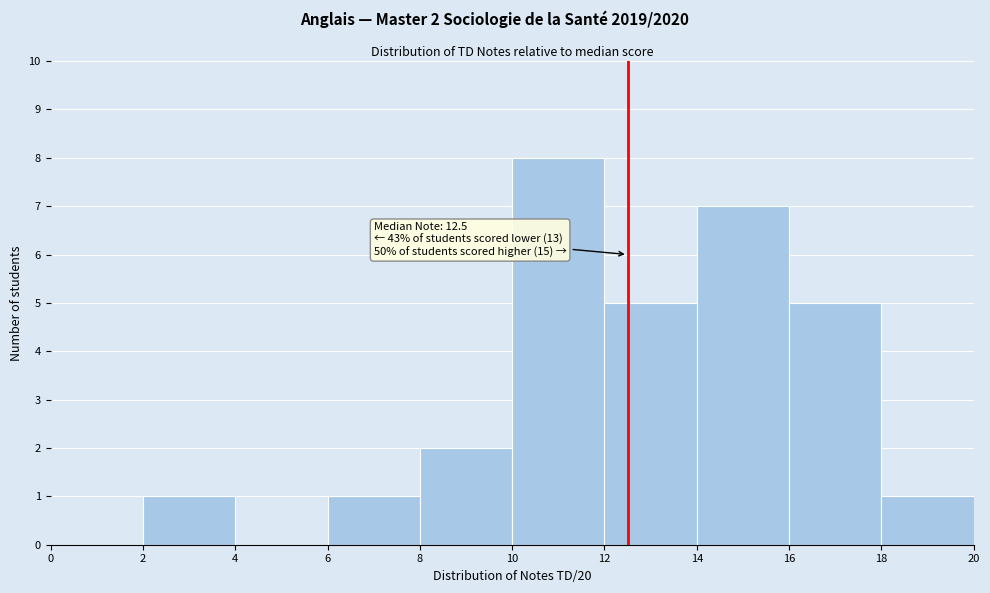

Which range on the x-axis has the tallest bar?

10 to 12